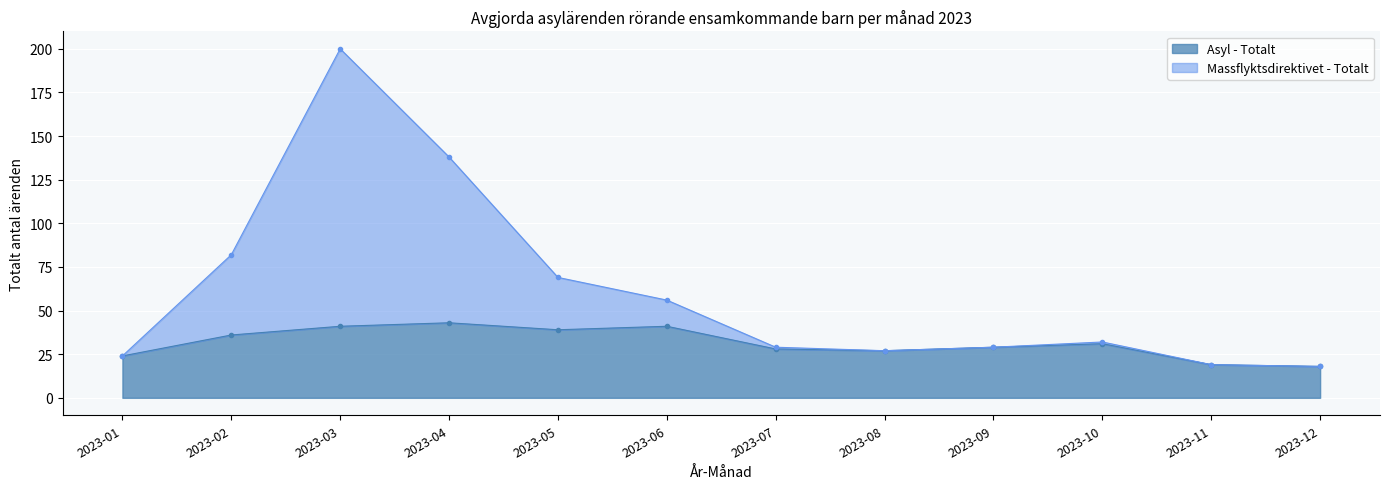

Rank the series by their average value, from lowest to highest.

Asyl - Totalt, Massflyktsdirektivet - Totalt